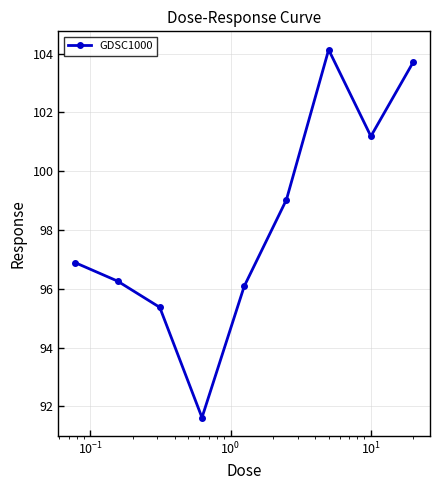

What is the greatest value displayed?

104.1